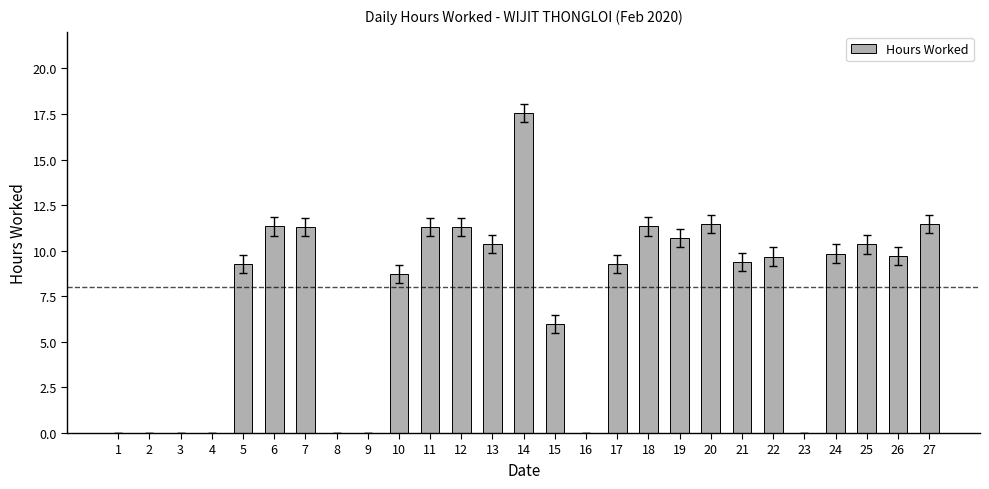

What is the change in value from 14 to 27?

-6.1